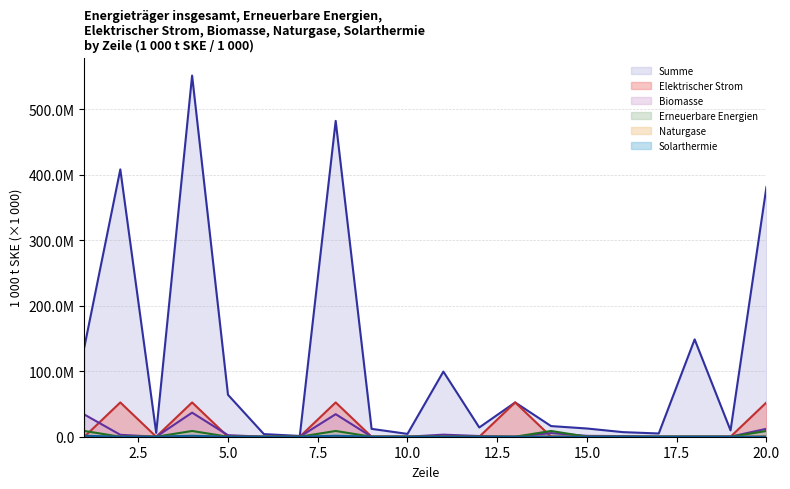

Is it true that Naturgase equals 0.0 at 12?

False